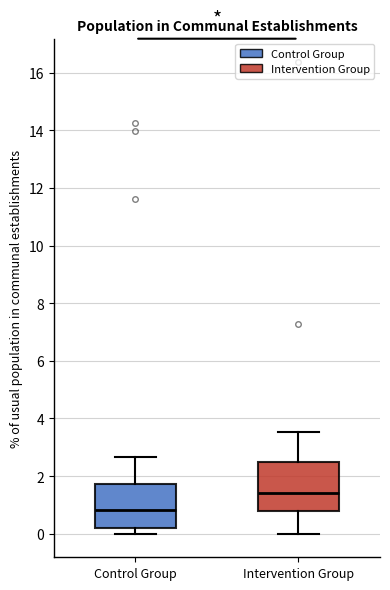

Which box's median line is the highest?

Intervention Group